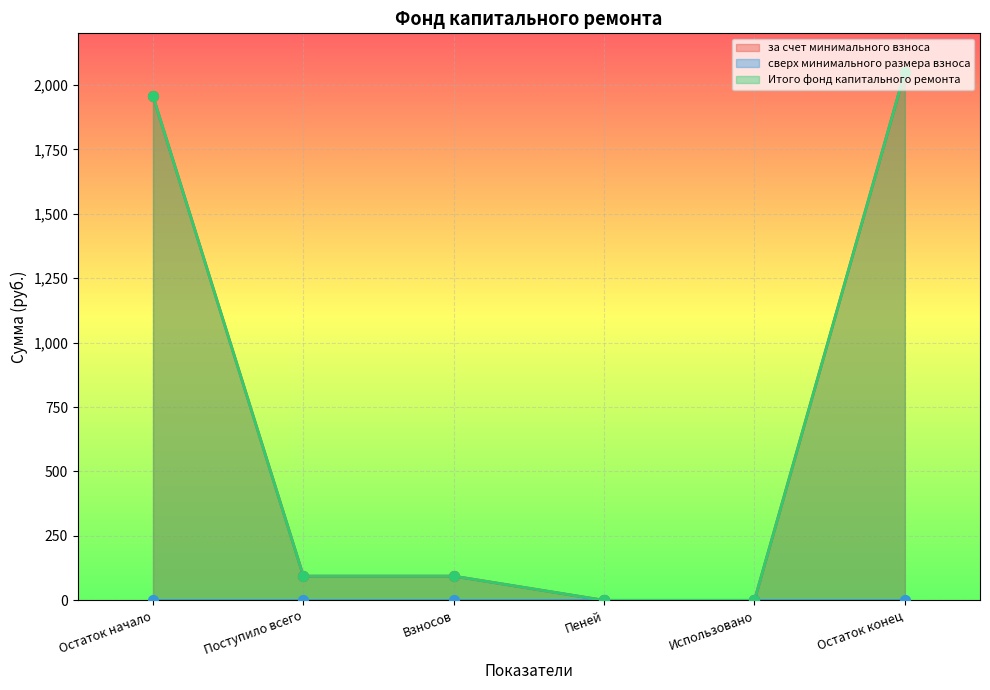

Is the value of за счет минимального взноса at Использовано greater than the value of Итого фонд капитального ремонта at Взносов?

No